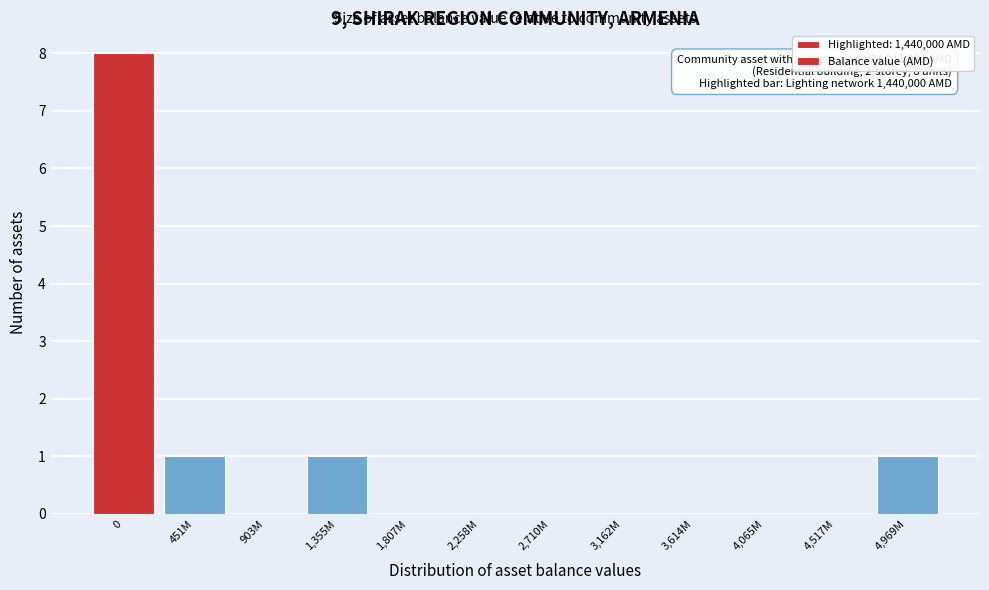

Reading left to right, extract all data points from this chart.

0=8	451M=1	903M=0	1,355M=1	1,807M=0	2,258M=0	2,710M=0	3,162M=0	3,614M=0	4,065M=0	4,517M=0	4,969M=1